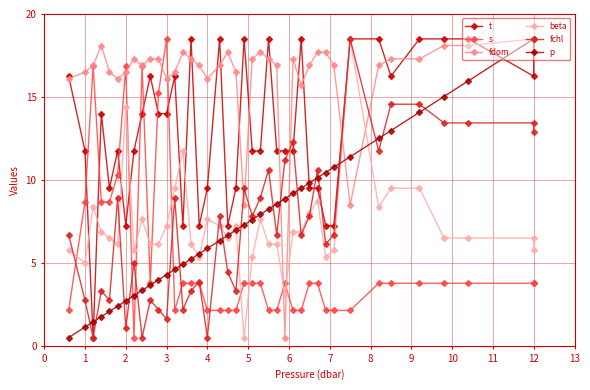

True or false: fchl has a value of 1.5 at 2.

False